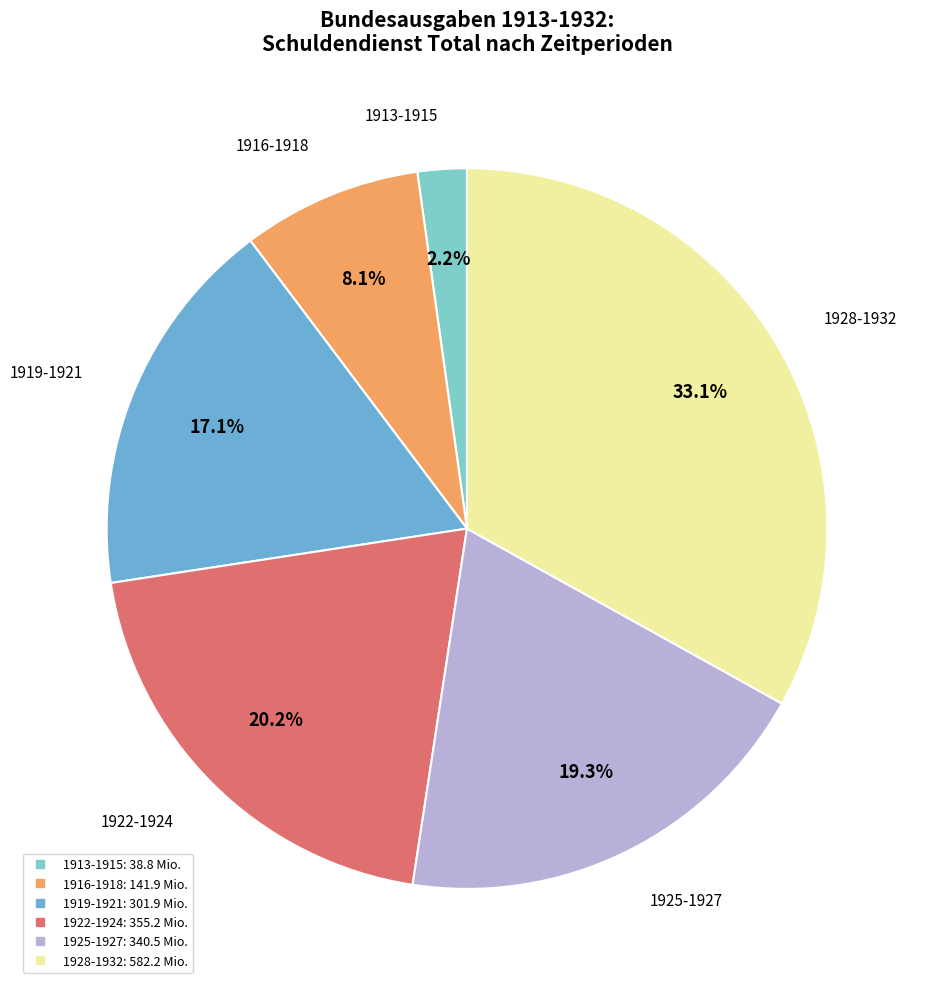

Count the number of slices in the pie.

6